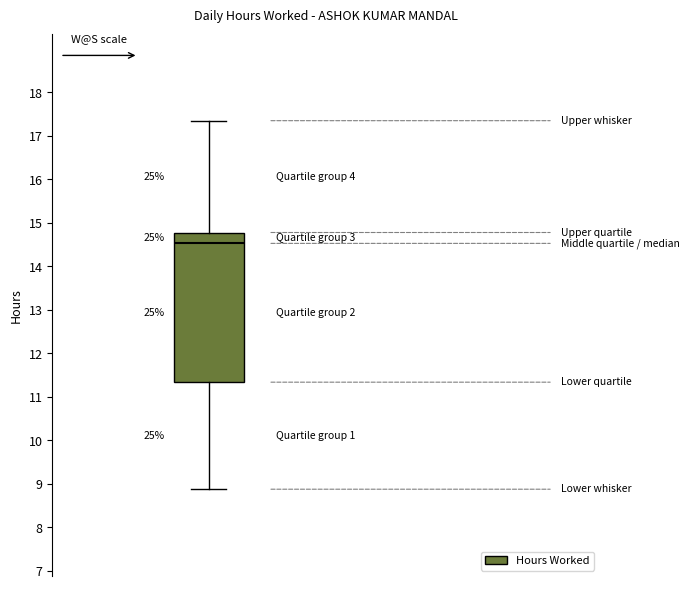

Where does the upper whisker of the box end on the y-axis? The values are not printed on the chart, so give them approximately, as read against the axis.

17.4